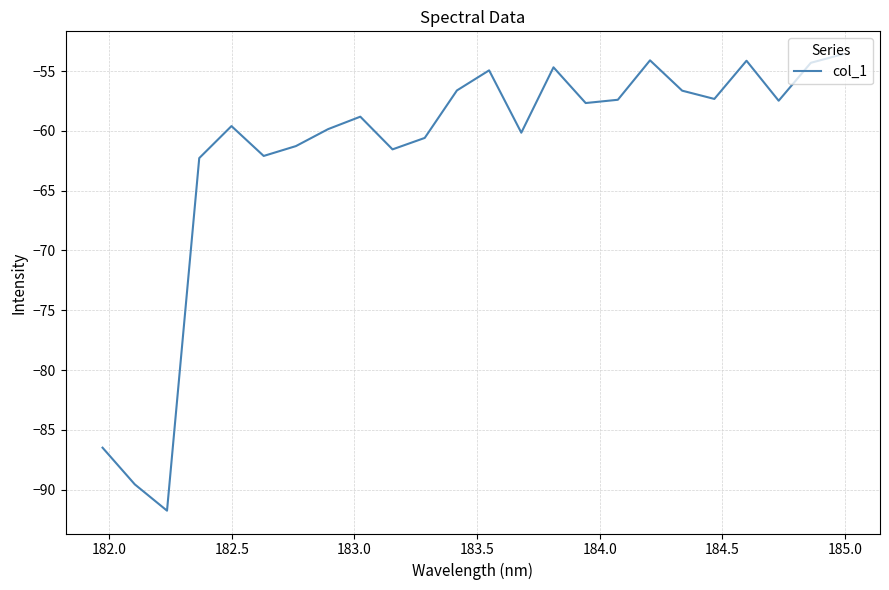

What is the maximum value shown in the chart?

-53.6